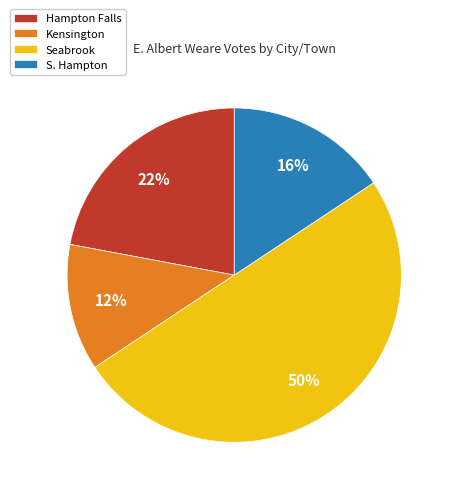

What is the ratio of the value at S. Hampton to the value at Kensington?

1.3